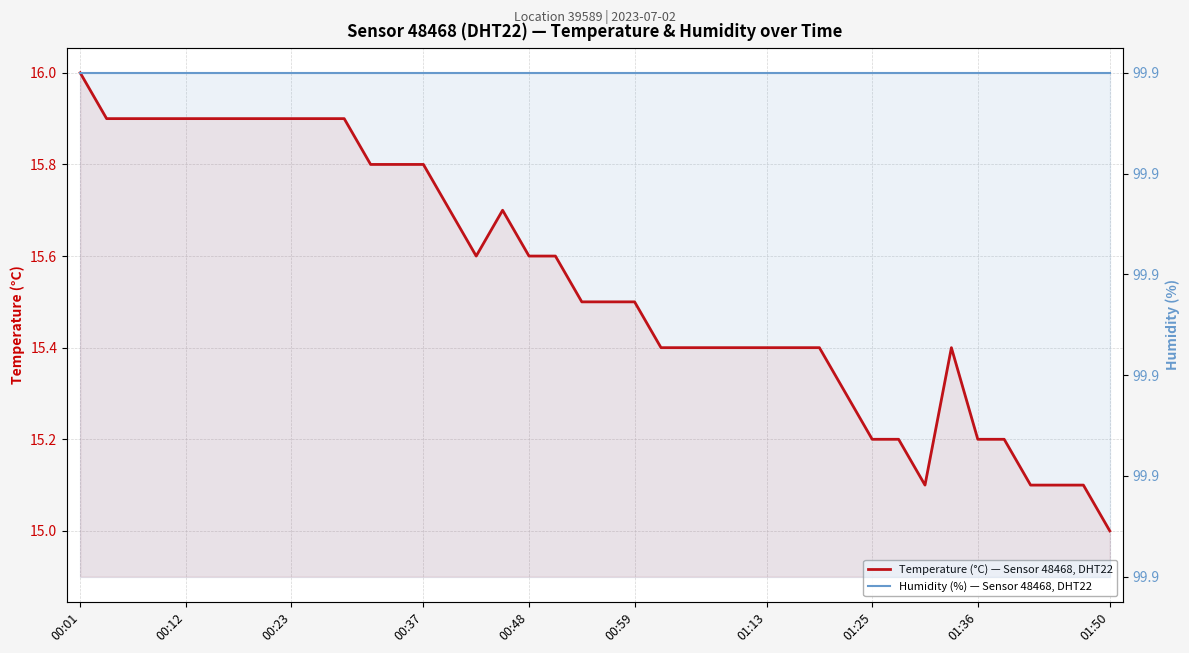

Is the value of Humidity (%) — Sensor 48468, DHT22 at 00:12 greater than the value of Temperature (°C) — Sensor 48468, DHT22 at 15?

Yes